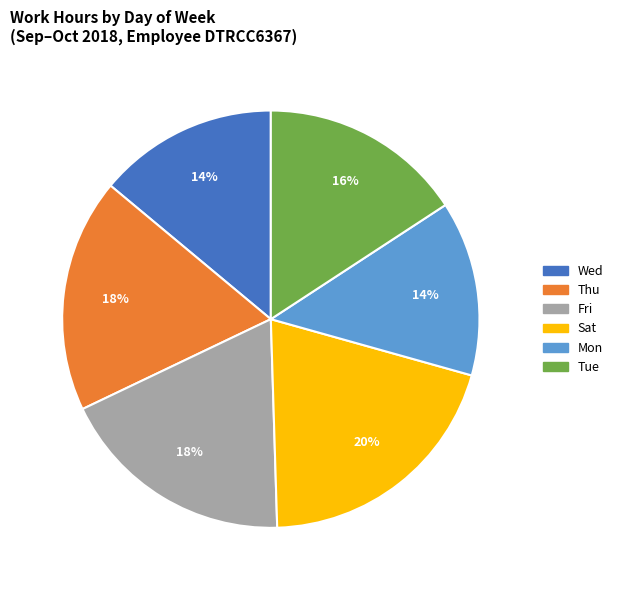

How many slices are in this pie chart?

6